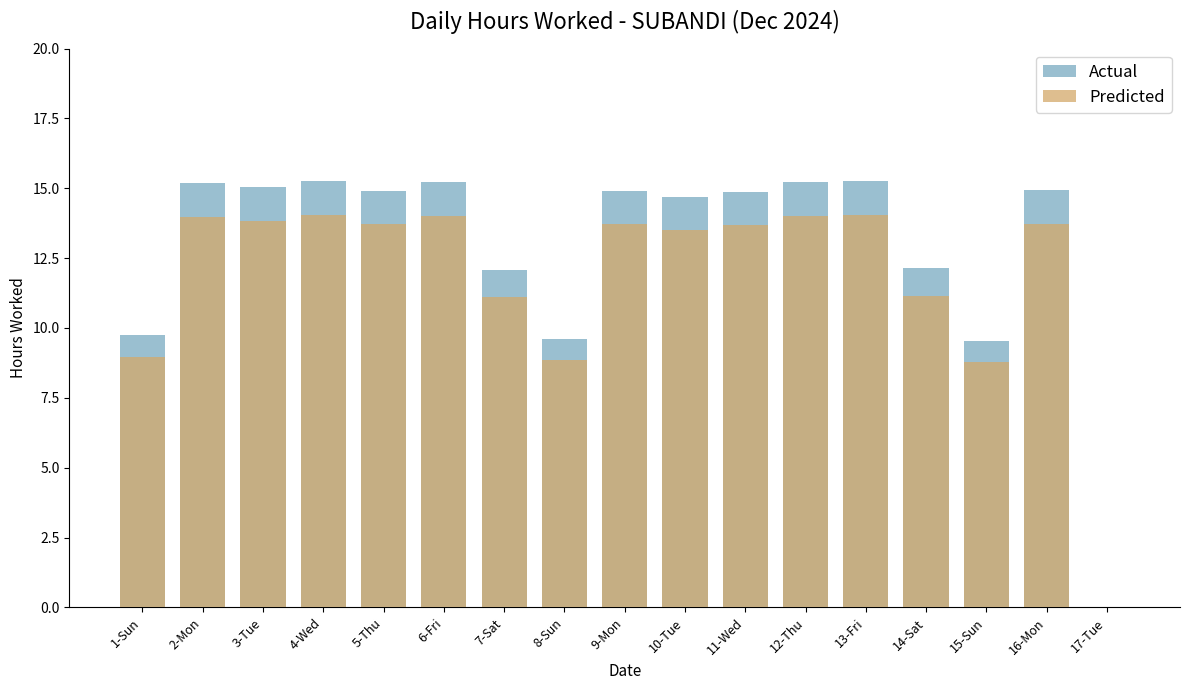

Is it true that Actual equals 15.2 at 6-Fri?

True